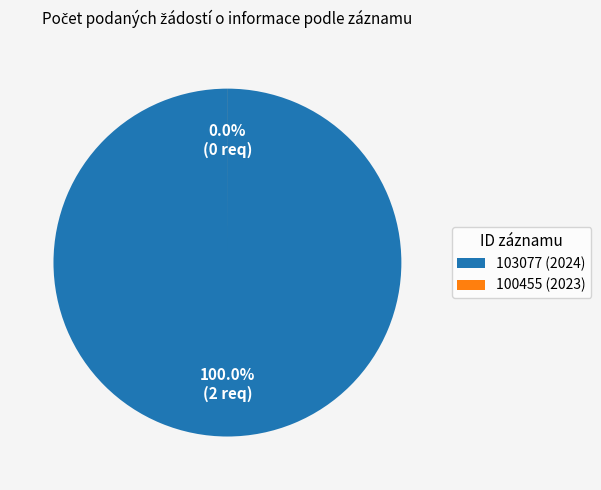

Rank the categories by value from lowest to highest.

100455 (2023), 103077 (2024)